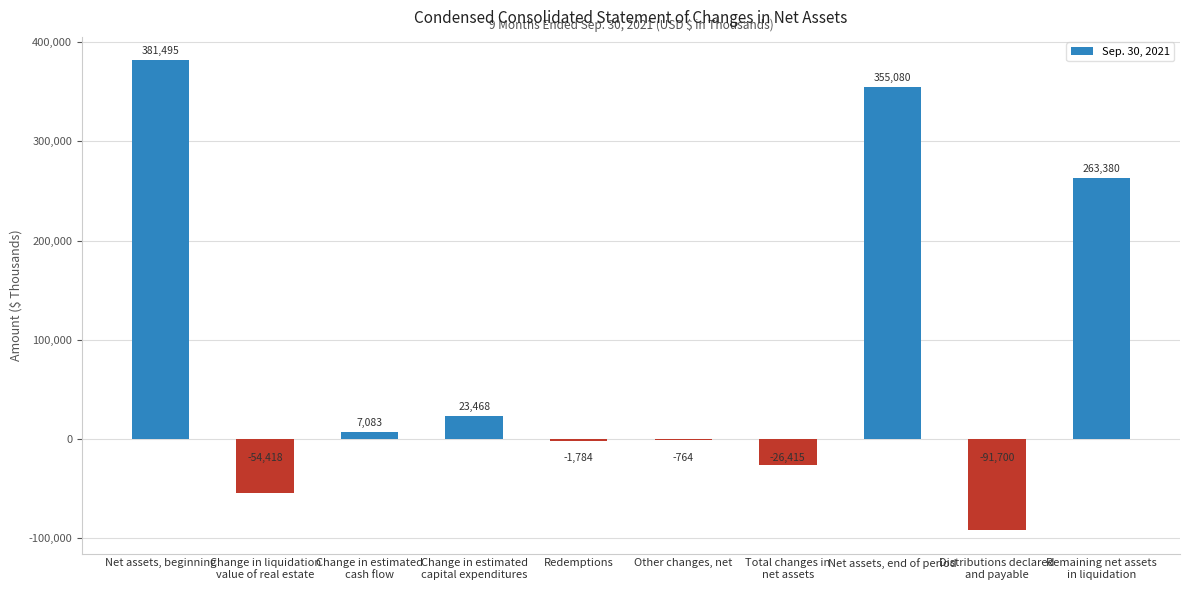

Where does the data first go above 7083?

Net assets, beginning